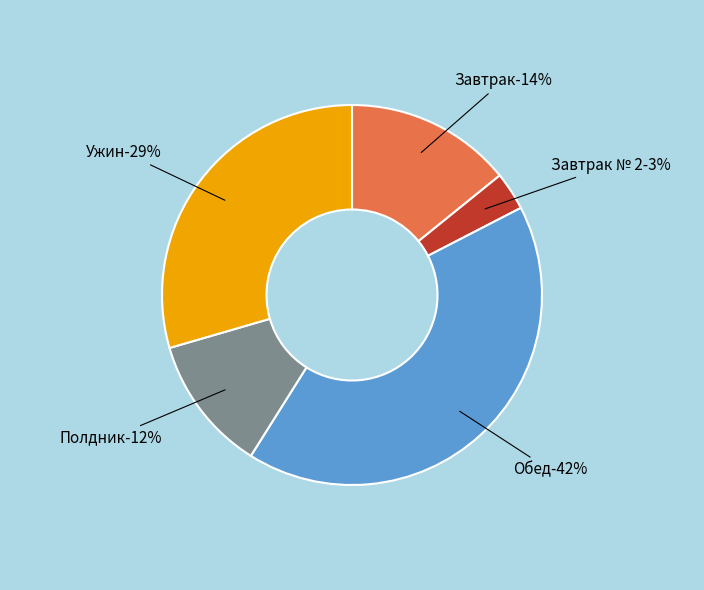

To the nearest percent, what portion does Ужин represent?

29%